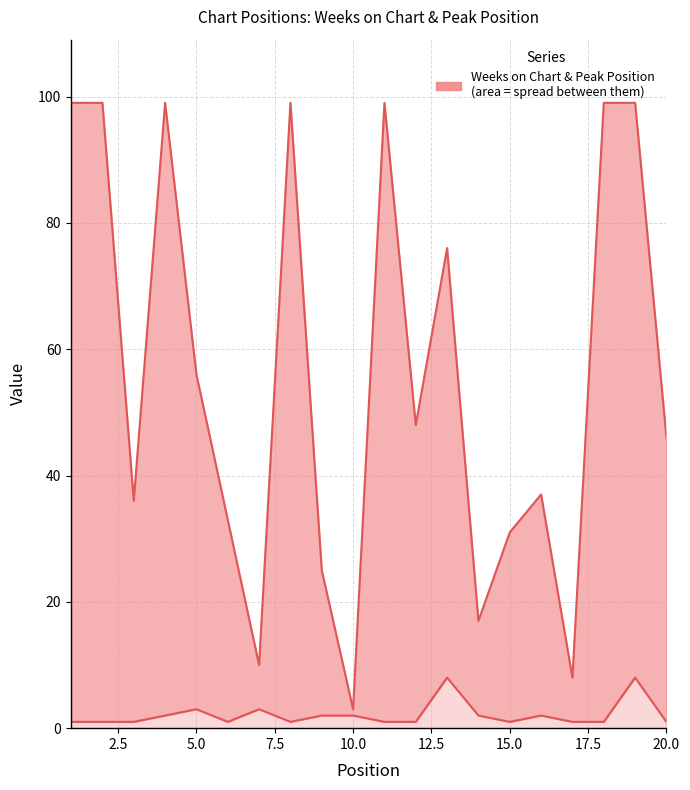

What is the difference between the second highest and minimum values in the Peak Position (line) series?

7